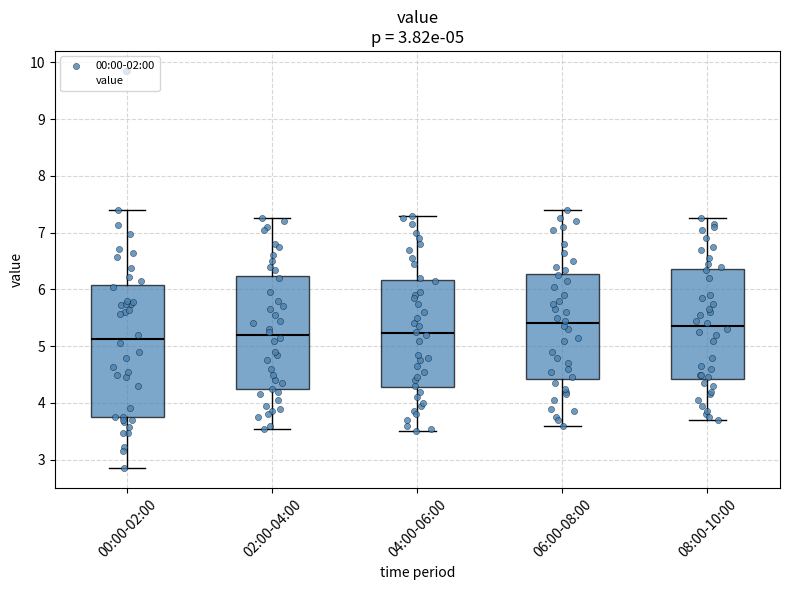

Comparing the boxes themselves (not the whiskers), which one is the tallest?

00:00-02:00